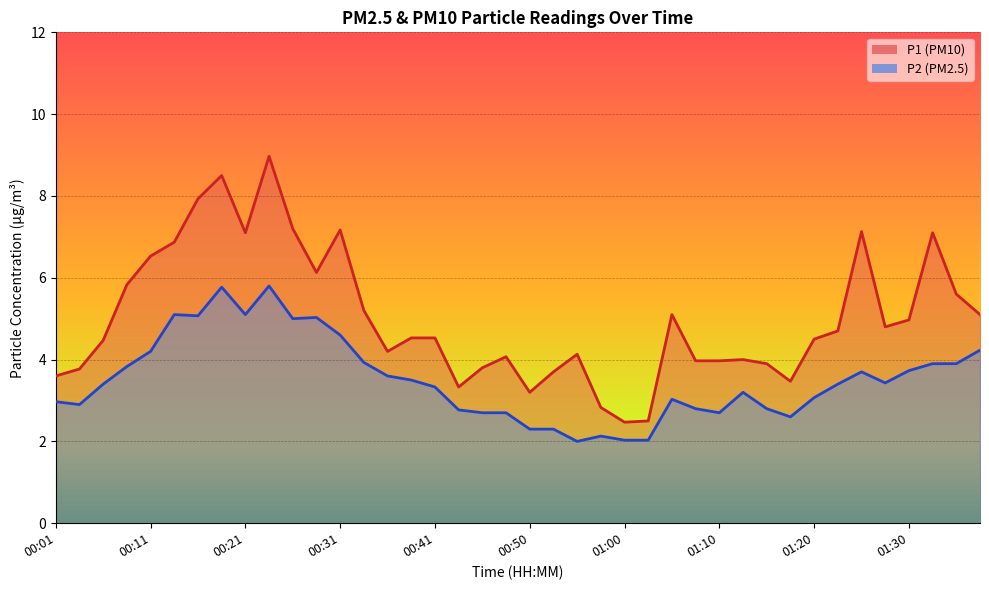

How many data points in P2 are less than 3?

15